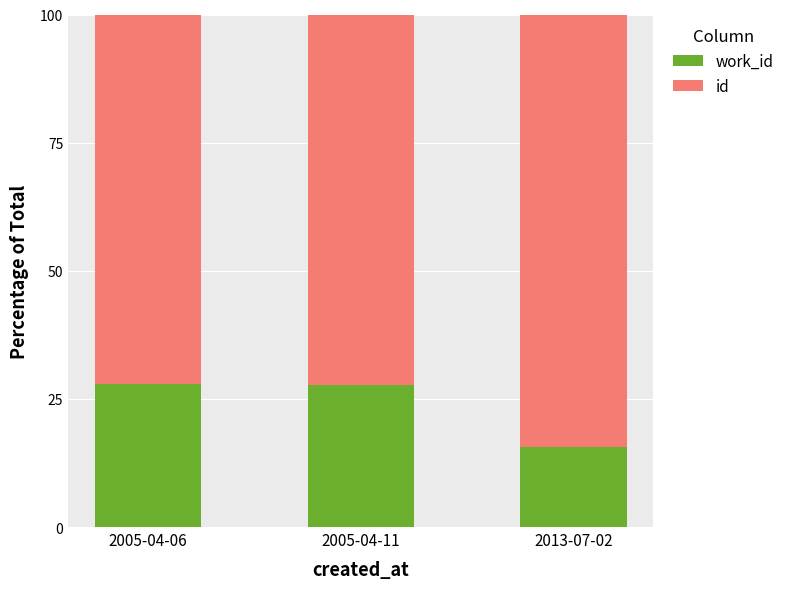

What is the total value across all series at 2005-04-11?

100.0